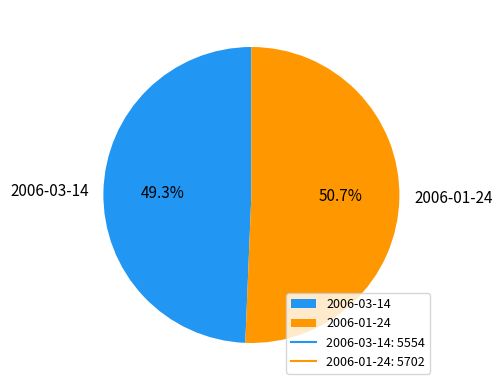

Does 2006-03-14 represent more than half of the total?

No